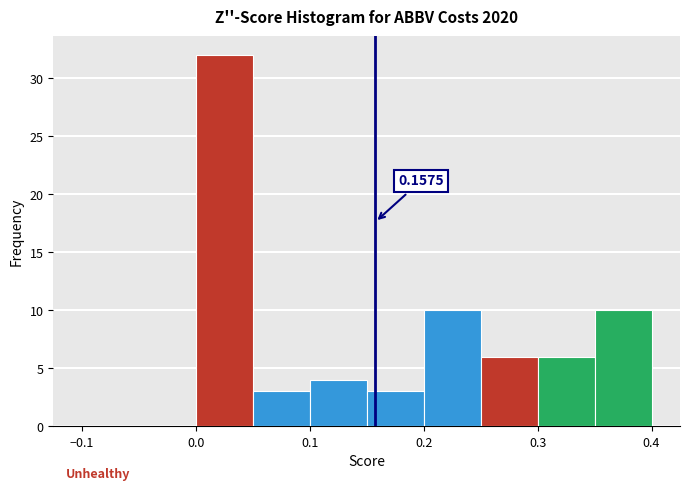

Over which range of the x-axis is the bar tallest?

0.00 to 0.05